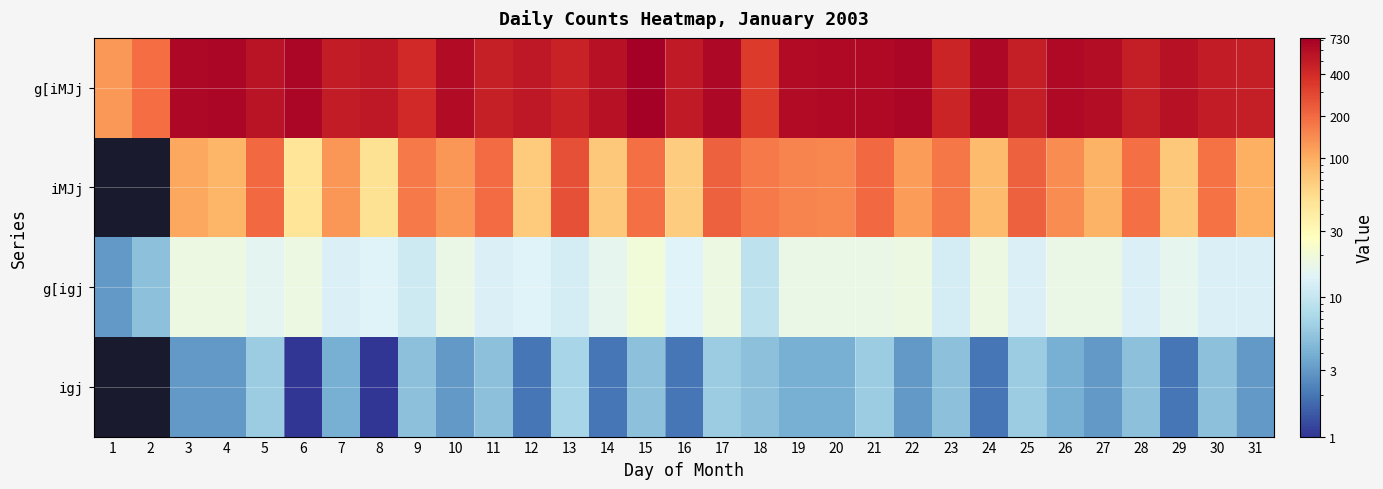

How many data points does each series have?

31